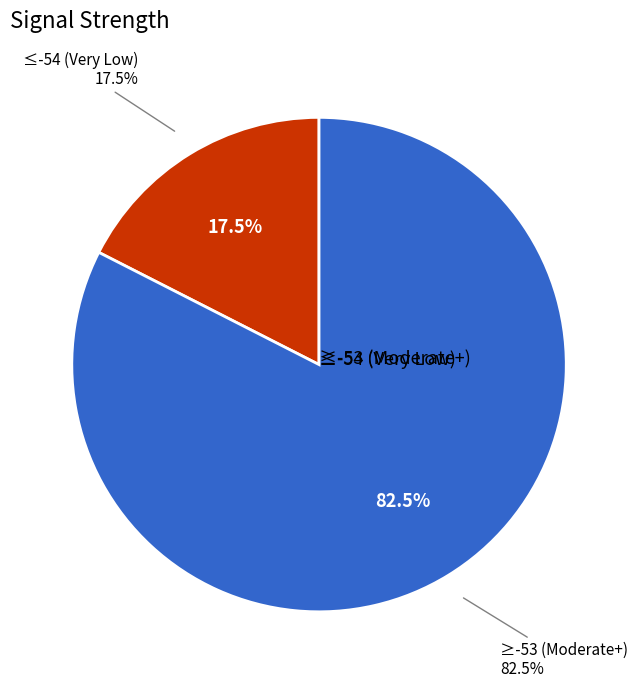

What is the total percentage of SDS_P1 and SDS_P2?

100.0%